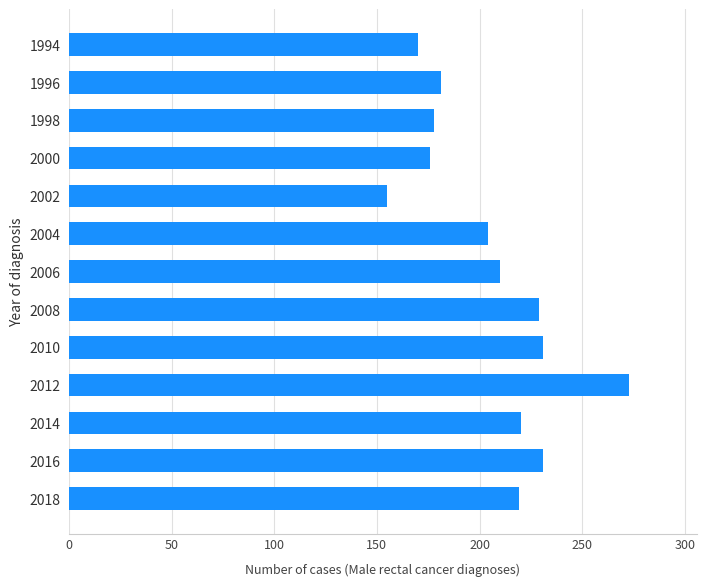

Which has a higher value, 2002 or 1998?

1998